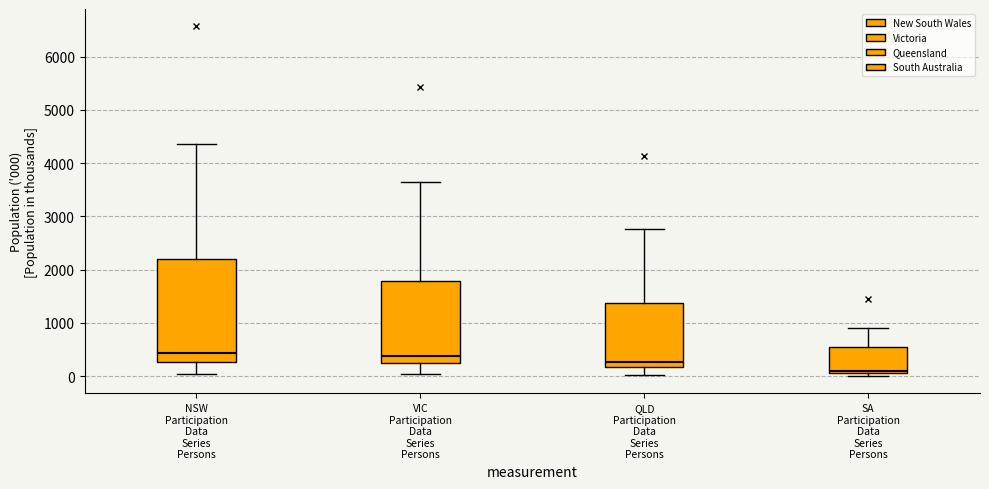

Which box is the tallest, from its lower edge to its upper edge?

NSW Participation Data Series Persons